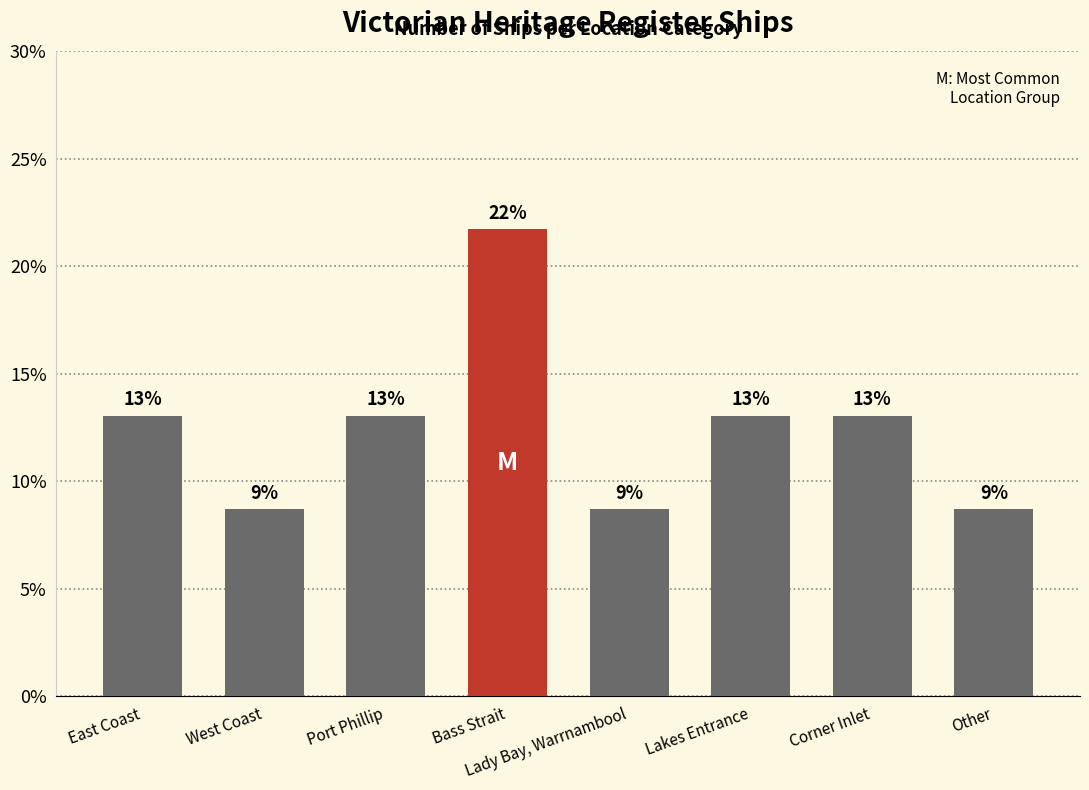

Is it true that the value at Other is 14.3?

False